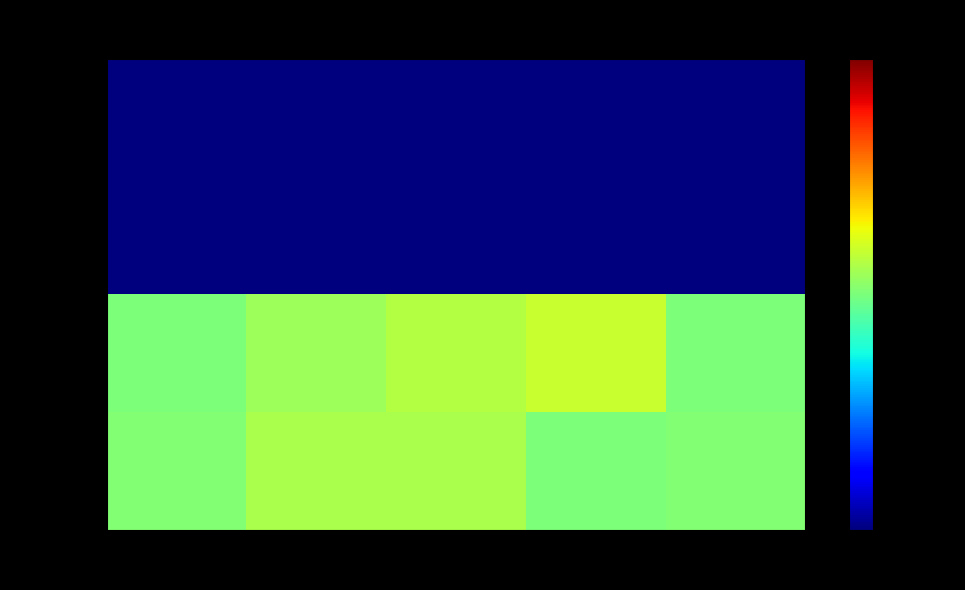

Which label corresponds to the largest value in the chart?

Quinta